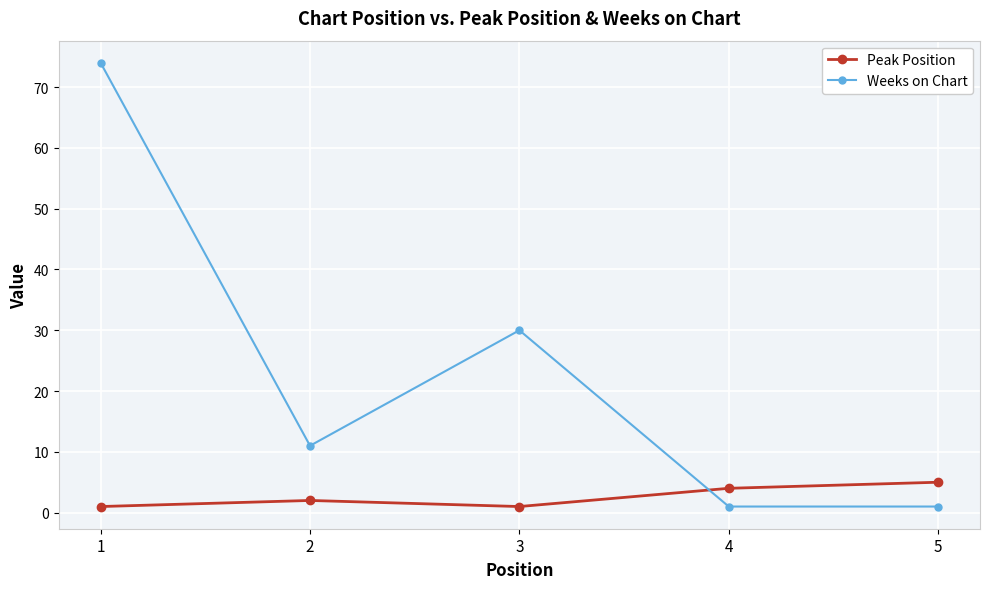

Is the value of Weeks on Chart at 3 greater than the value of Peak Position at 1?

Yes